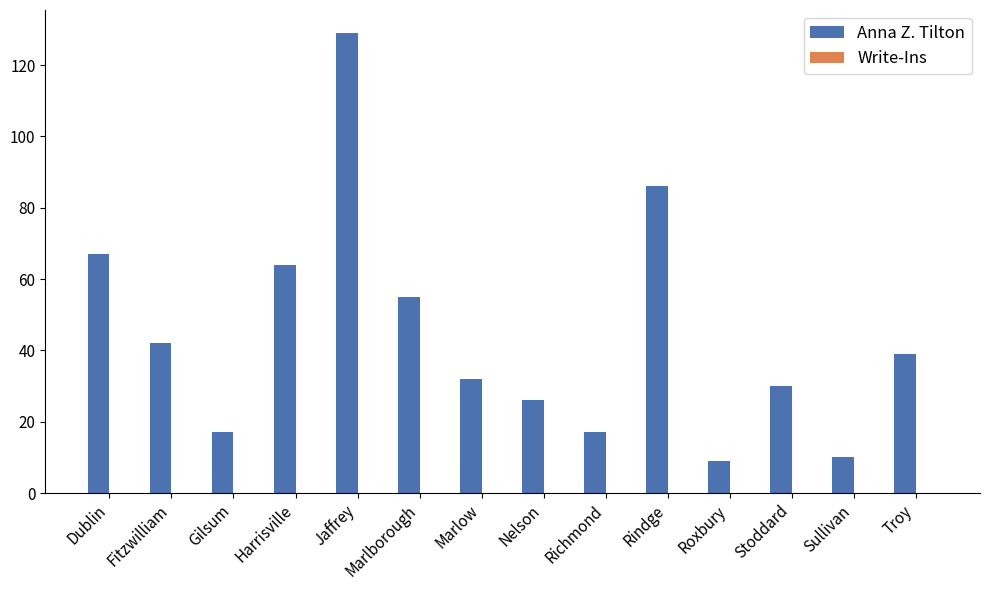

Between Gilsum and Fitzwilliam, which is larger?

Fitzwilliam